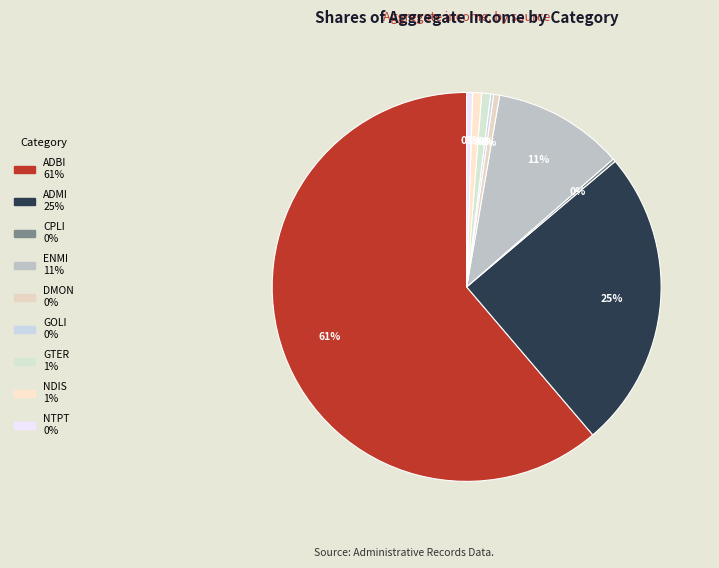

Is there any slice that represents more than half of the pie?

Yes